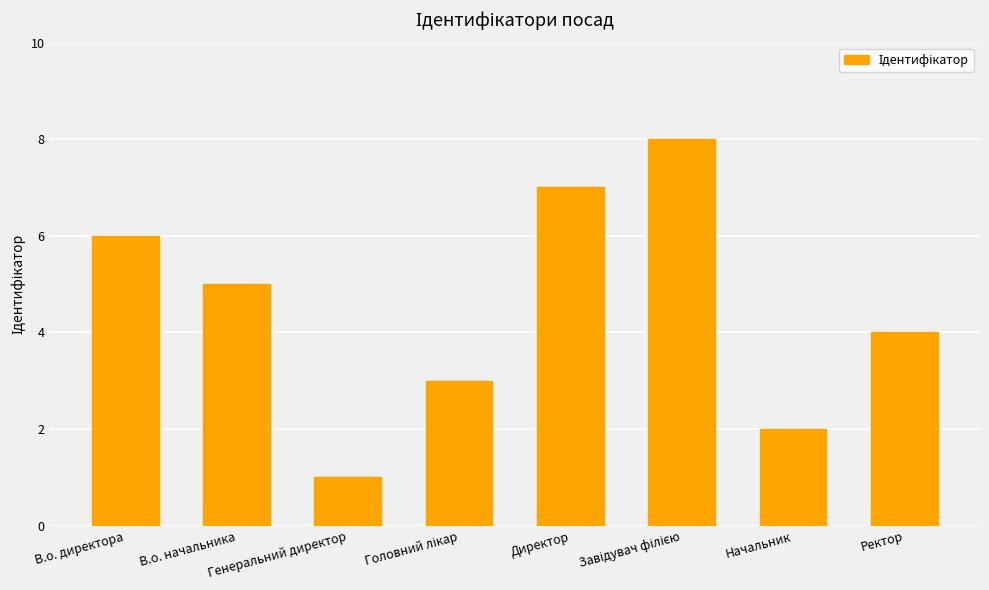

Reading left to right, extract all data points from this chart.

6	5	1	3	7	8	2	4